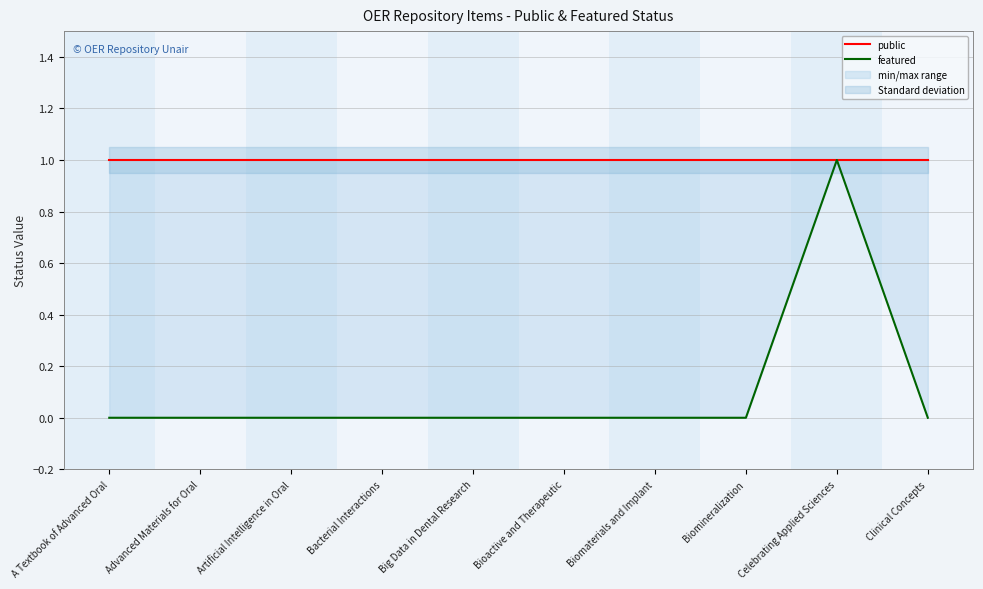

Rank the series by their average value, from highest to lowest.

public, featured